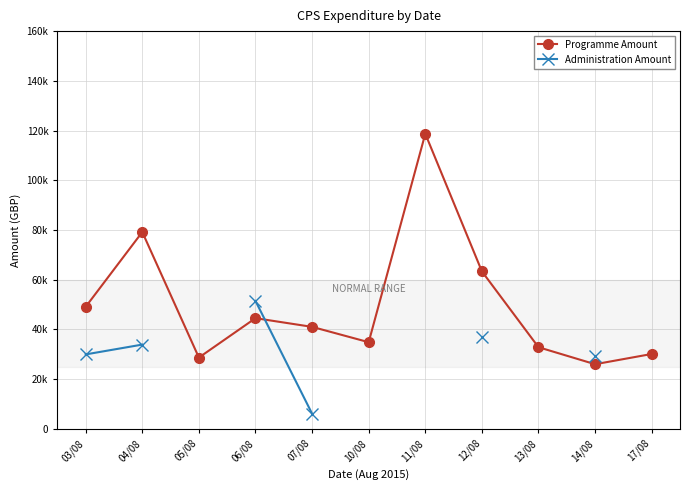

Rank the series at 12/08 from highest to lowest value.

Programme Amount, Administration Amount